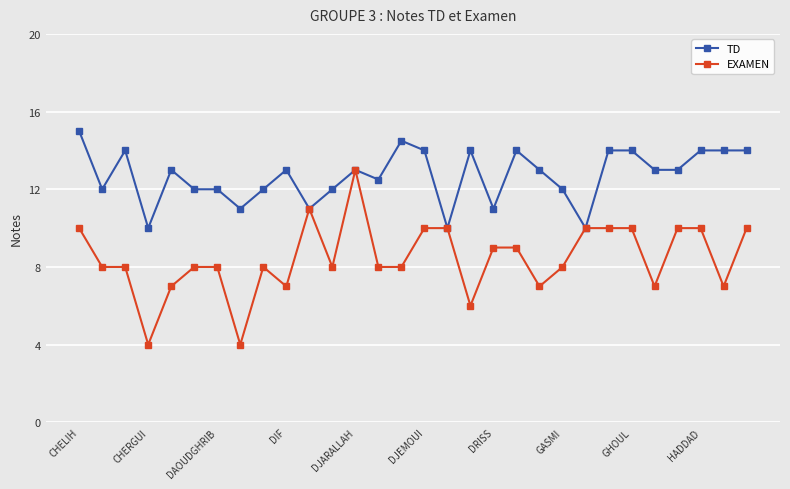

What is the maximum value shown in the chart?

15.0